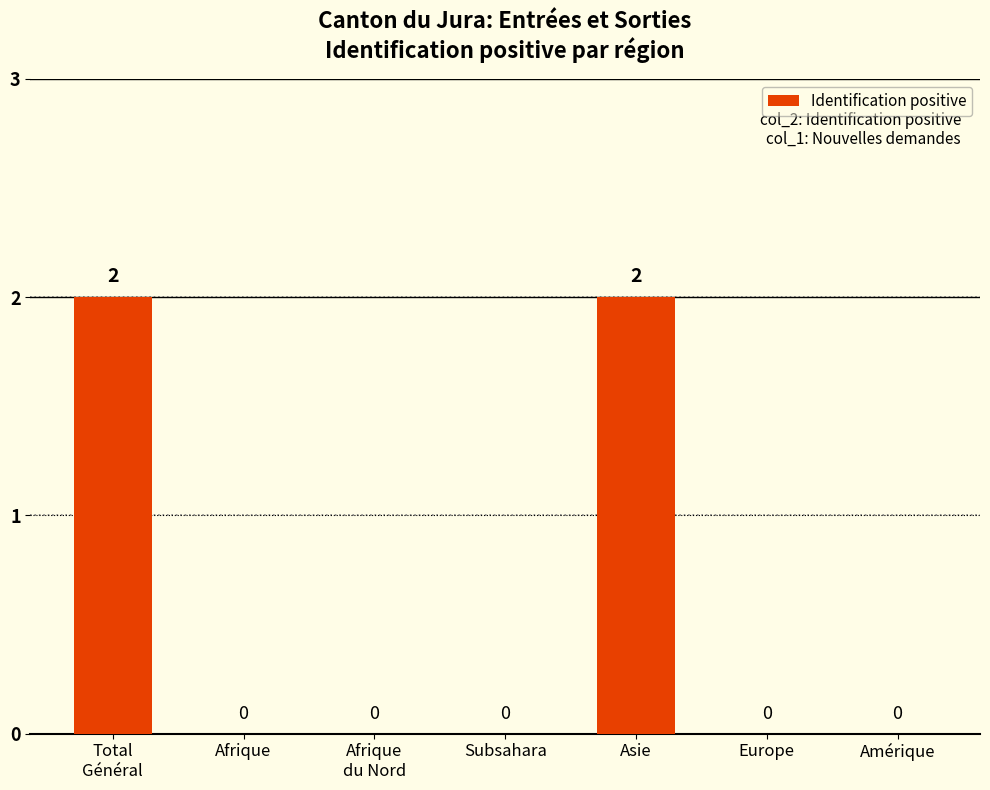

How many values are between 0 and 2?

7